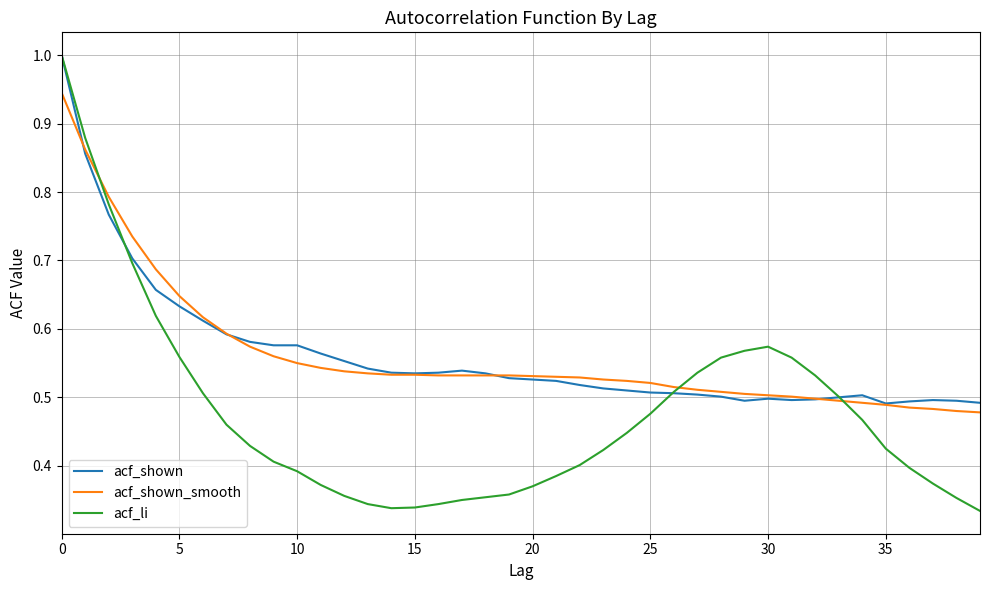

What is the highest value of the acf_li series?

1.0